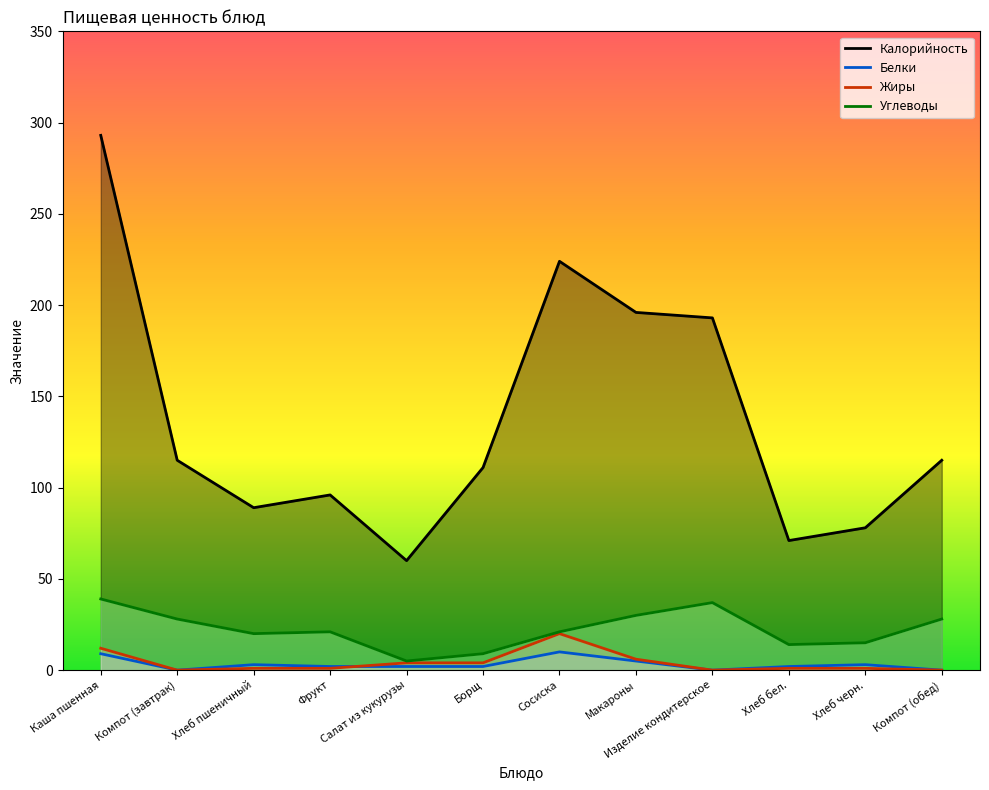

Which series has the largest total across all categories?

Калорийность